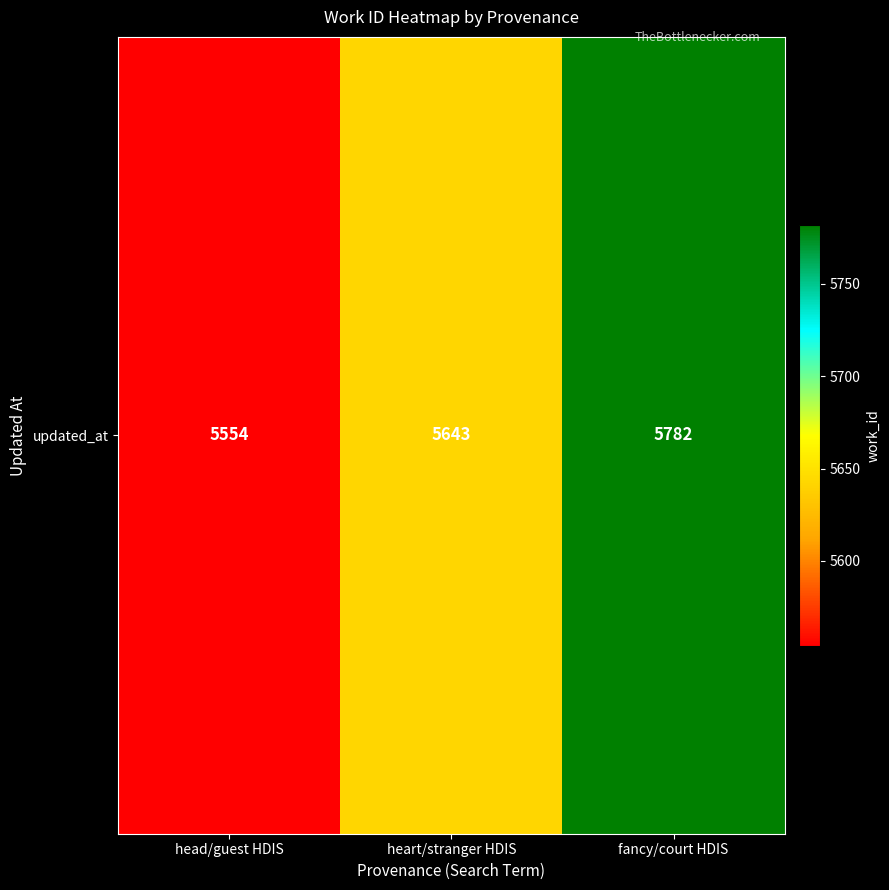

What is the approximate value at head/guest HDIS, to the nearest 5?

5555